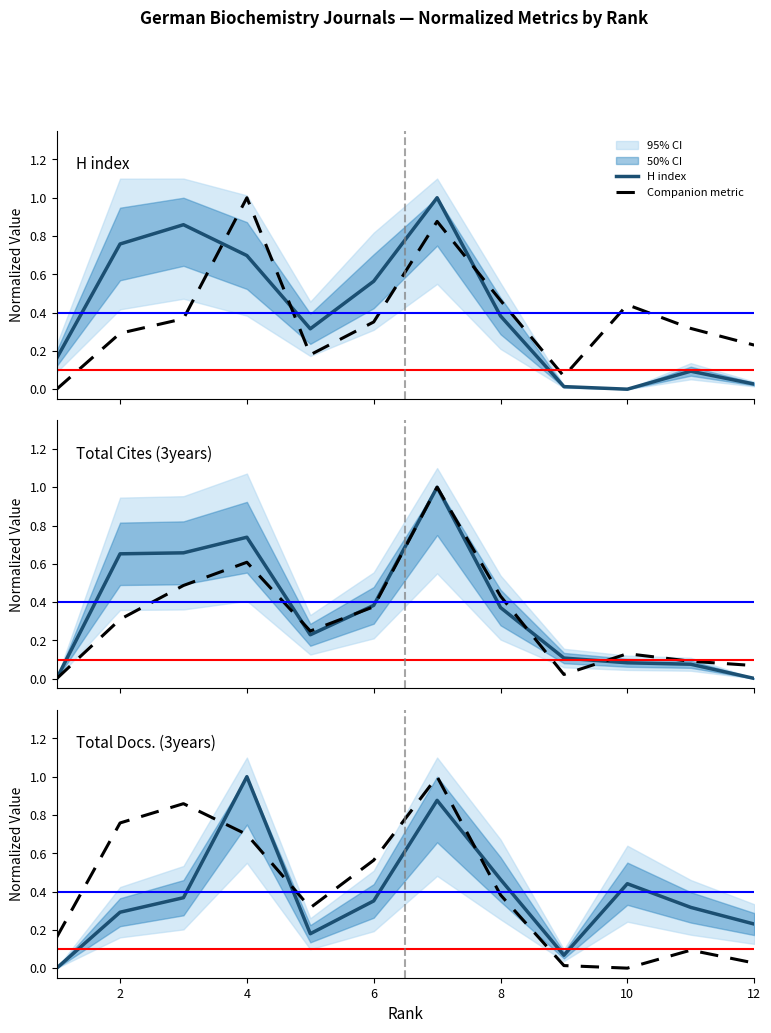

List the labels in order of Total Cites (3years) value, largest first.

7, 4, 3, 2, 6, 8, 5, 9, 10, 11, 12, 1